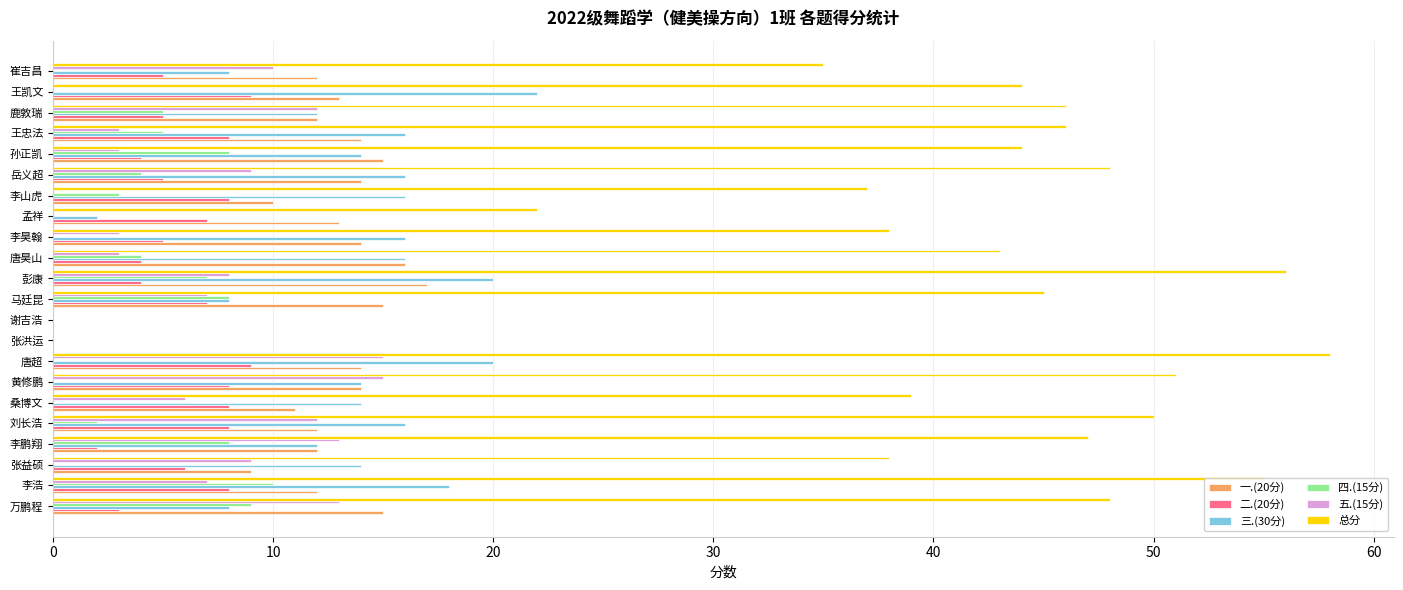

What is the sum of all 五.(15分) values?

148